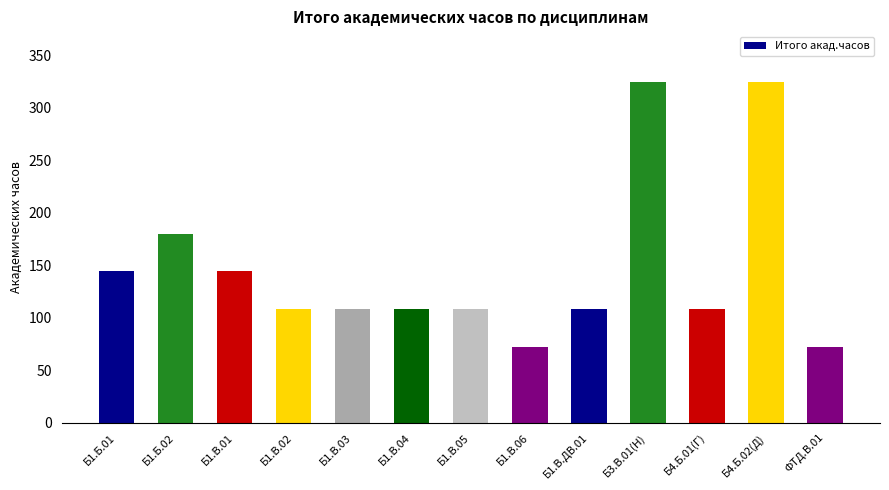

What is the ratio of the value at Б1.В.02 to the value at Б1.В.03?

1.0